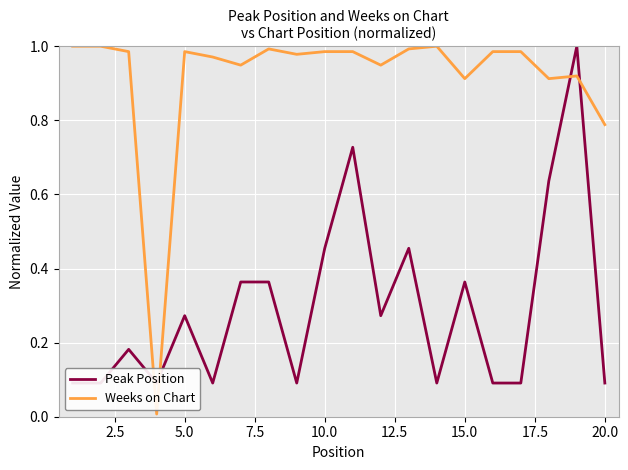

Reading right to left, extract all data points from this chart.

Peak Position: 0.1	1.0	0.6	0.1	0.1	0.4	0.1	0.5	0.3	0.7	0.5	0.1	0.4	0.4	0.1	0.3	0.1	0.2	0.1	0.1
Weeks on Chart: 0.8	0.9	0.9	1.0	1.0	0.9	1.0	1.0	0.9	1.0	1.0	1.0	1.0	0.9	1.0	1.0	0.0	1.0	1.0	1.0